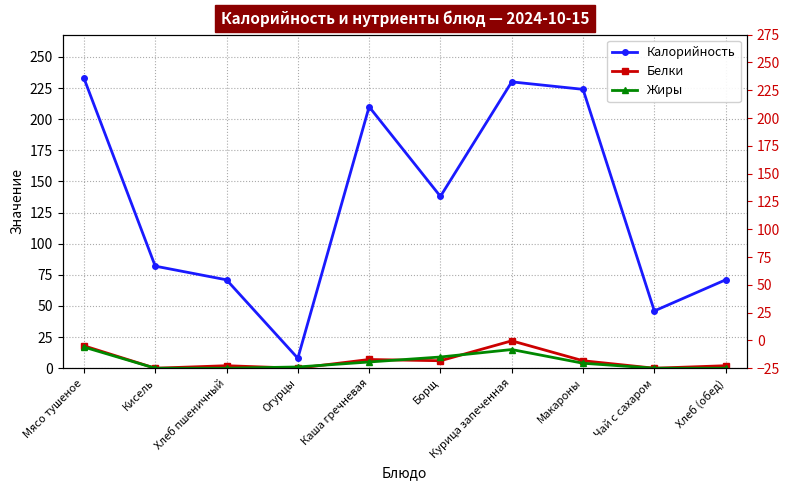

What are all the series names shown in the legend?

Калорийность, Белки, Жиры